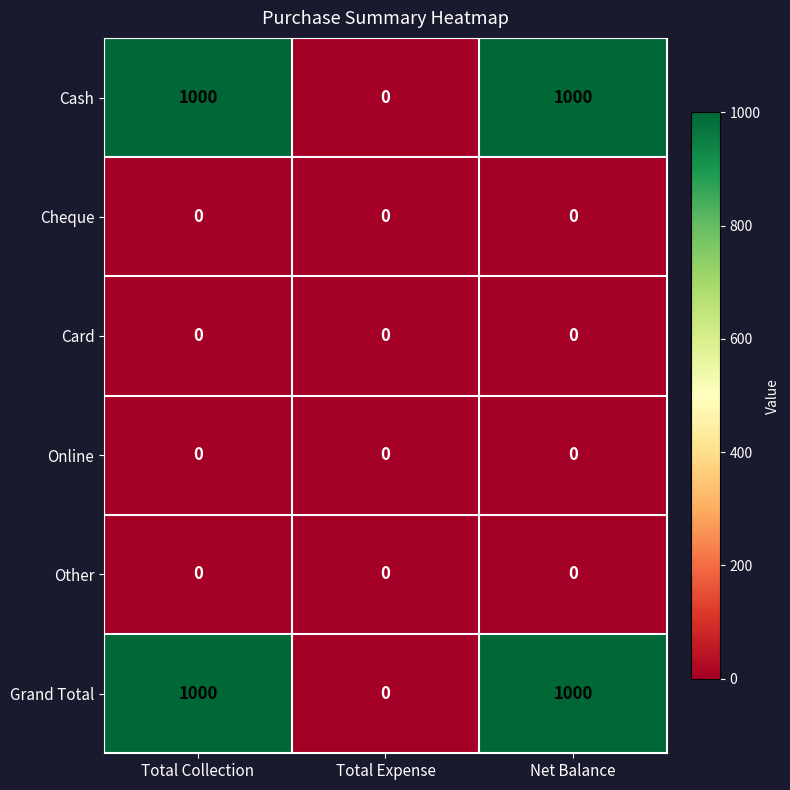

True or false: Other has a value of 0 at Total Expense.

True